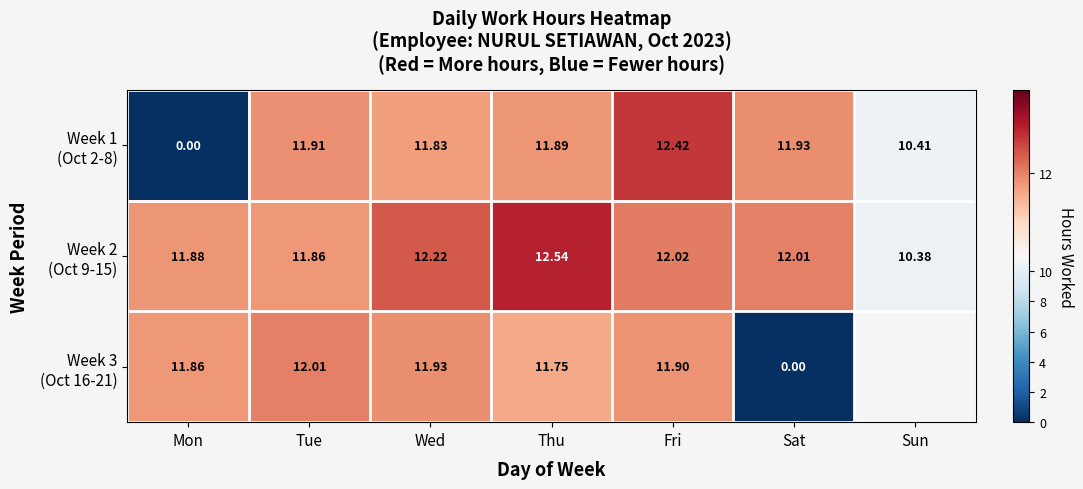

At which label is Week 1 (Oct 2-8) closest to 6?

Sun